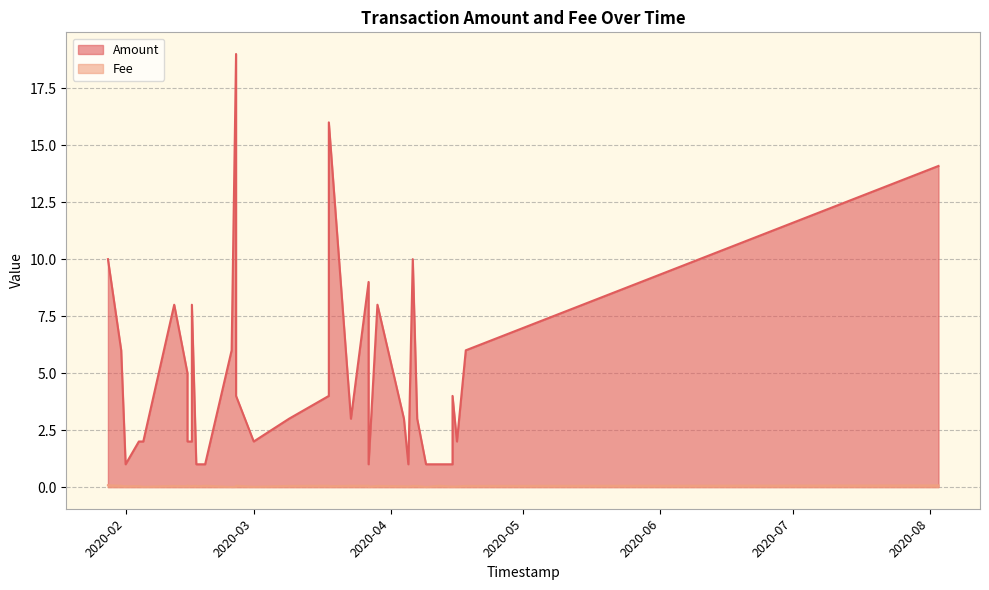

True or false: Amount and Fee intersect in this chart.

False